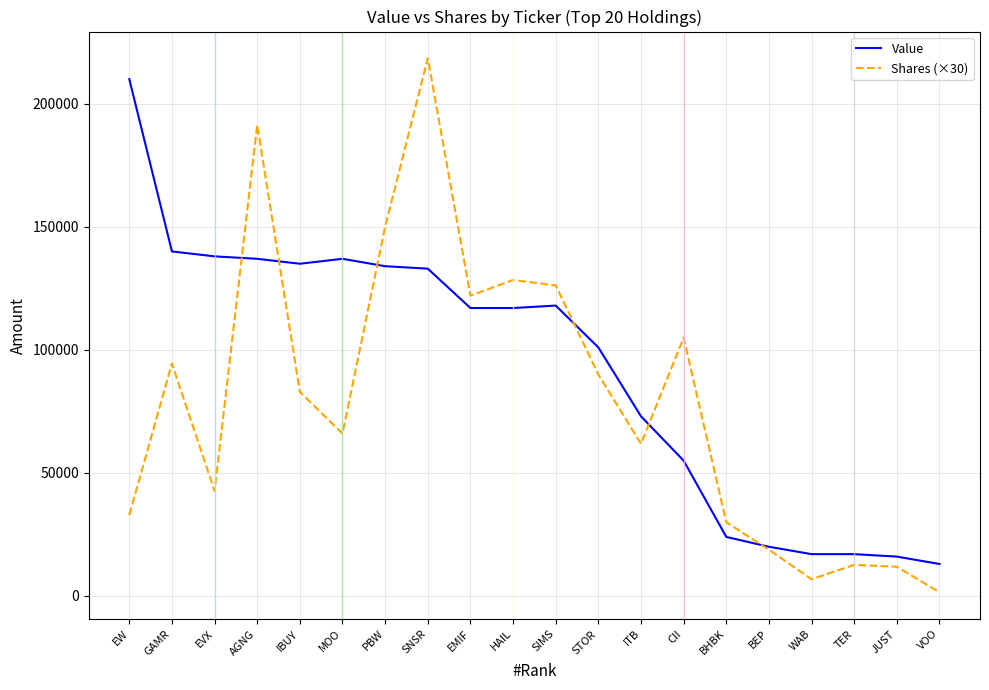

What is the difference between the Shares (×30) values at EVX and PBW?

107310